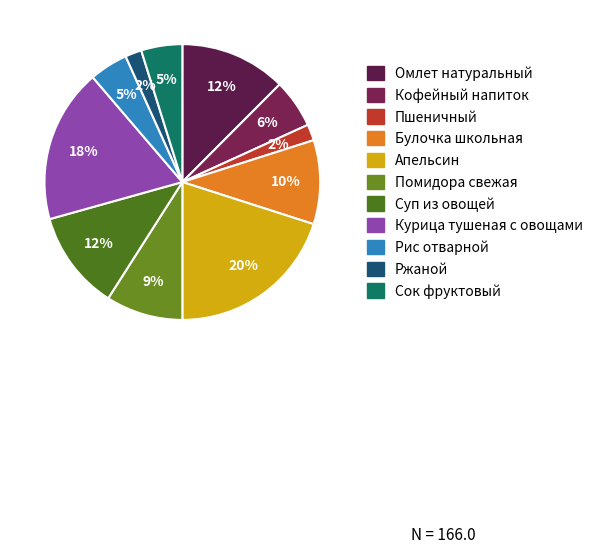

What is the change in value from Булочка школьная to Ржаной?

-13.2